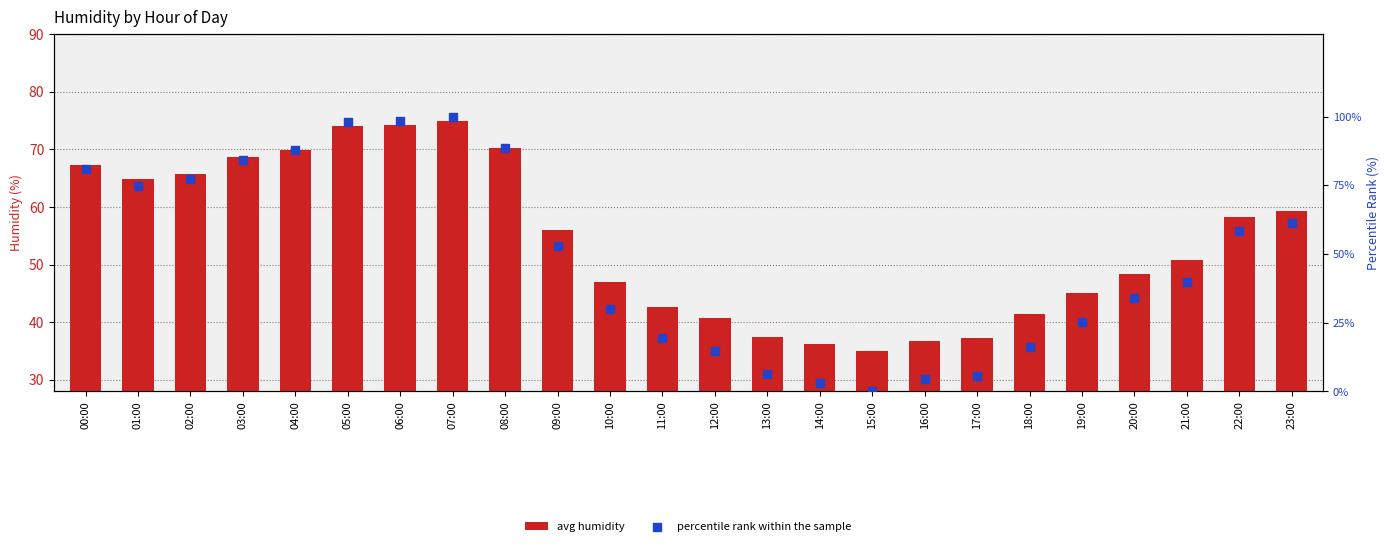

Which series reaches the minimum Y coordinate?

percentile rank within the sample